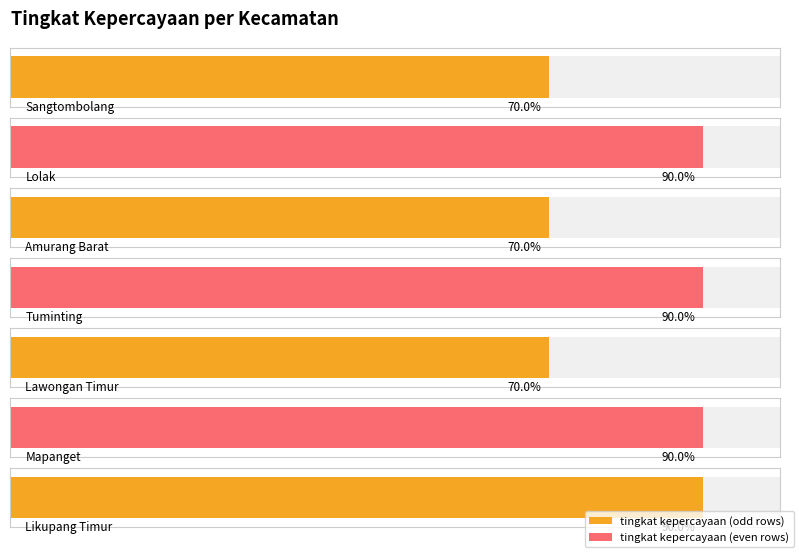

Is it true that the value at Lawongan Timur is 13?

False